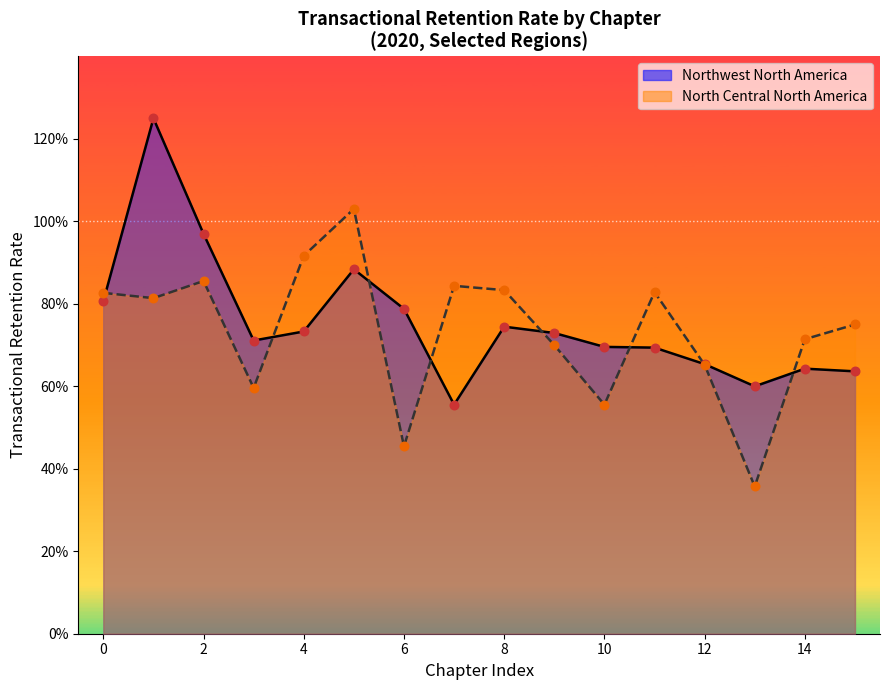

Which series contains the highest Y value?

Northwest North America